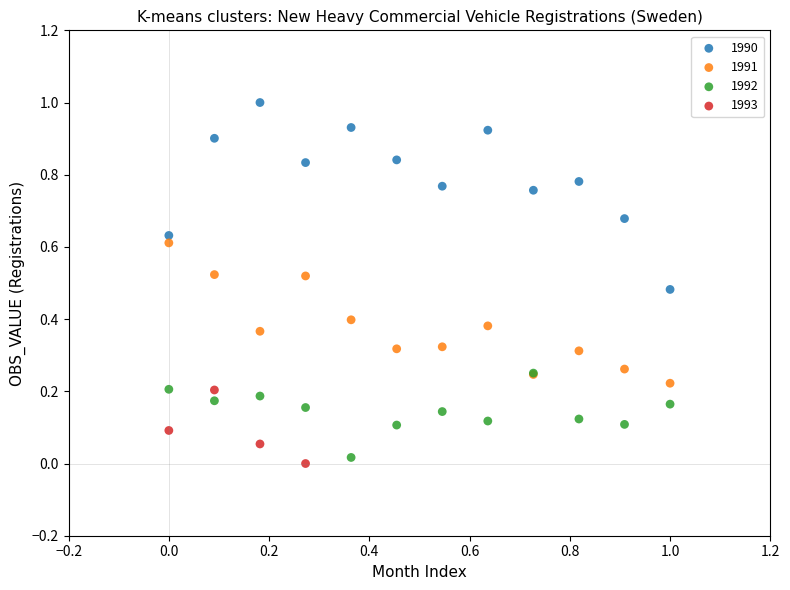

Which series reaches the maximum Y coordinate?

1990